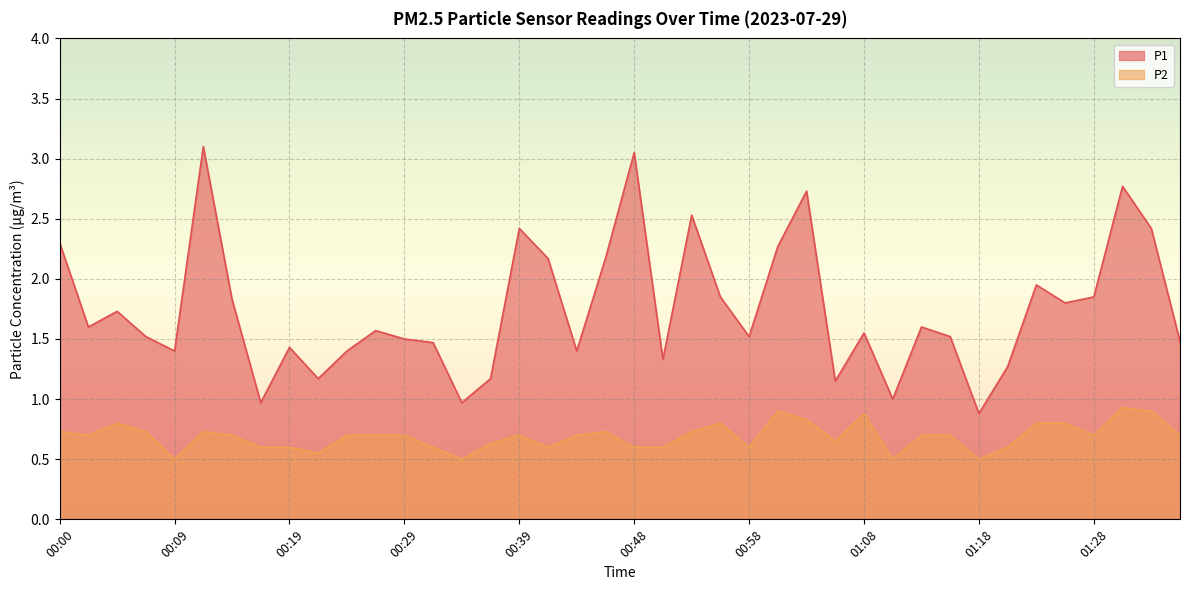

List the series in order of their peak value, highest first.

P1, P2